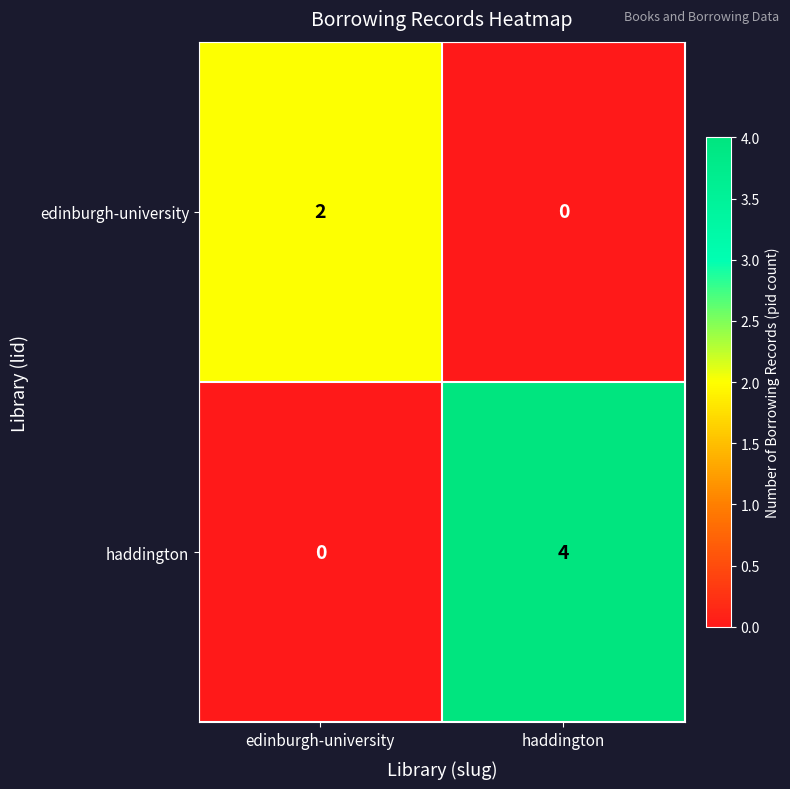

True or false: edinburgh-university has a value of 3 at edinburgh-university.

False